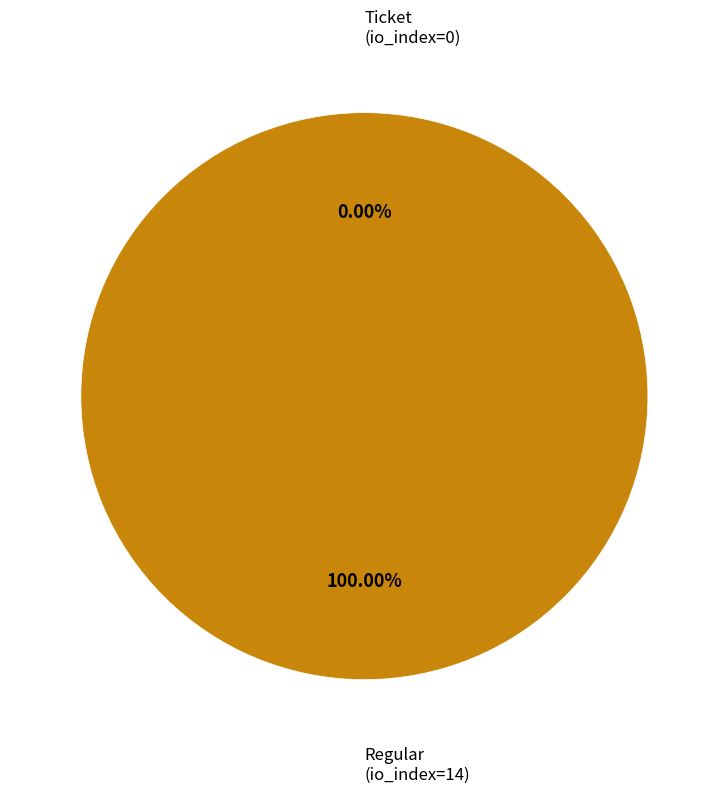

How many slices are in this pie chart?

2